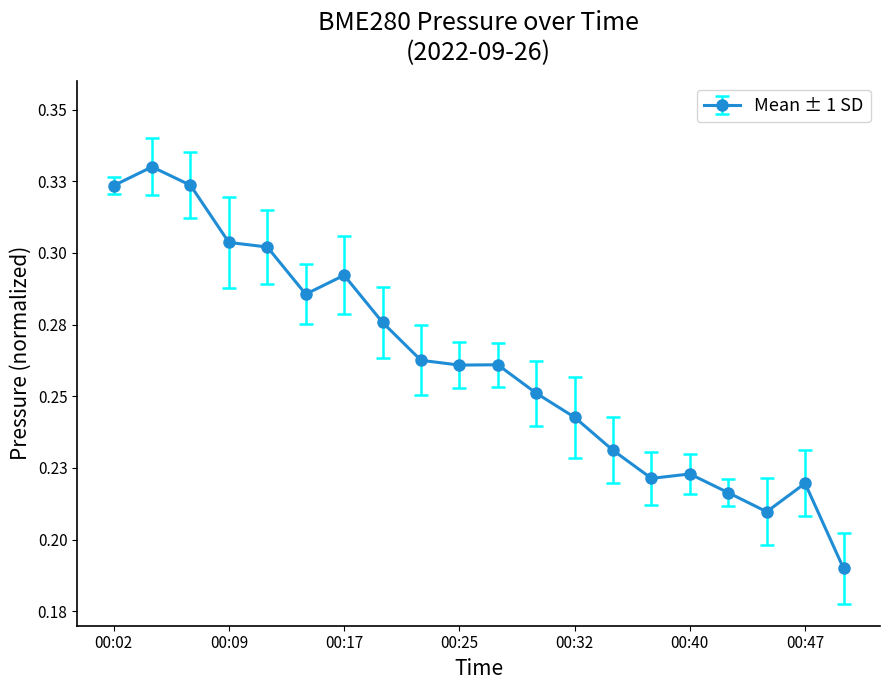

Is this an area chart (filled region under the line)?

No